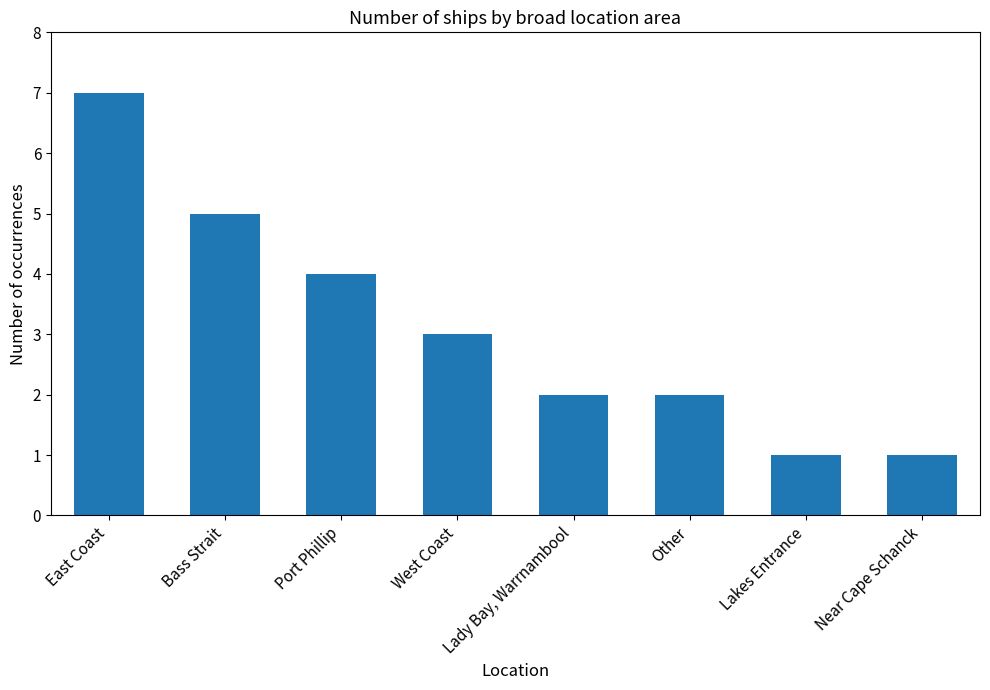

What is the label of the 5th bar from the right?

West Coast